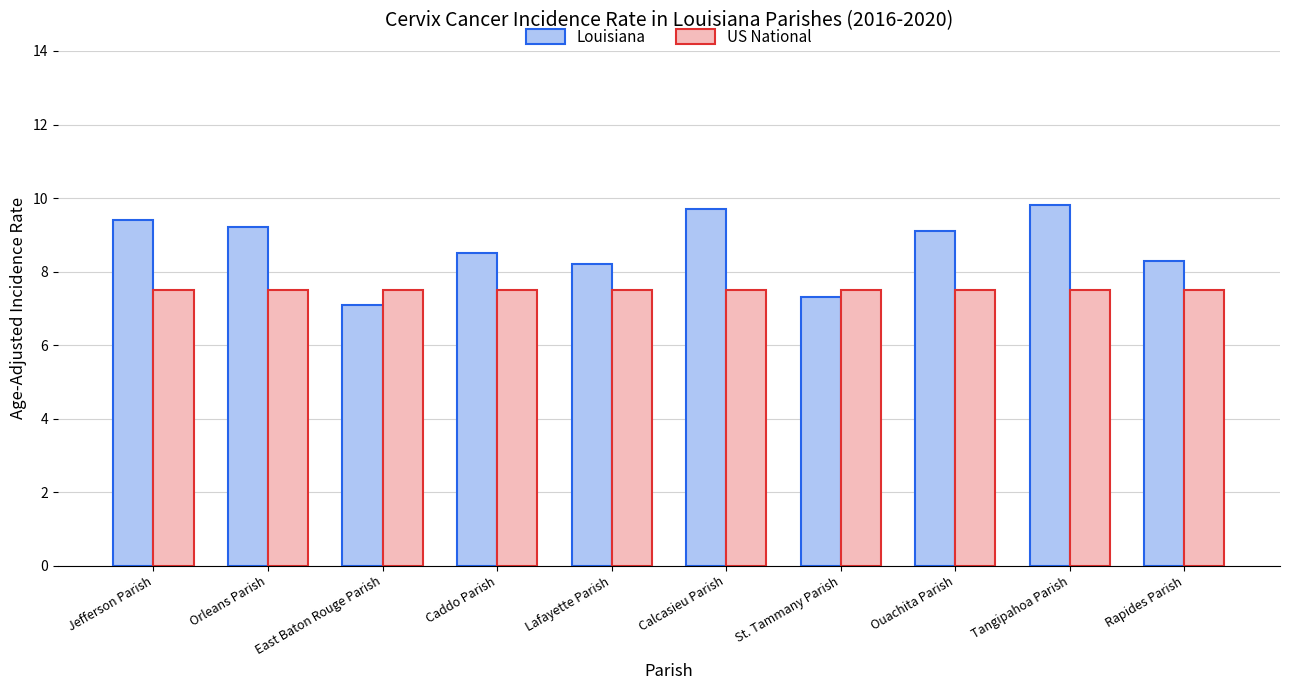

What is the label of the 4th bar from the left?

Caddo Parish